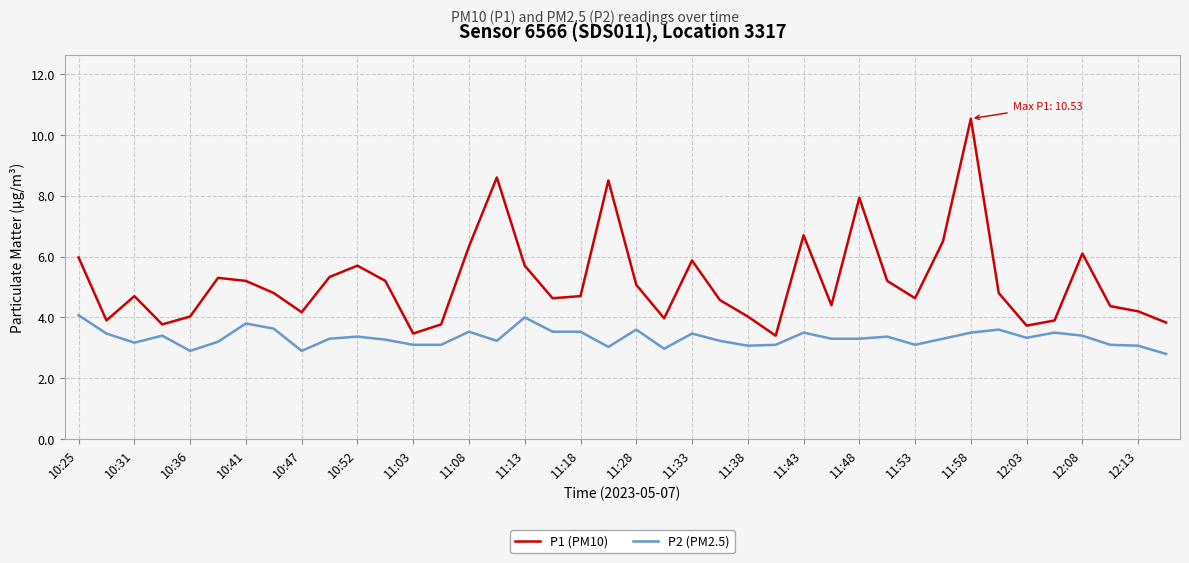

What is the difference between the maximum and minimum values in the P1 (PM10) series?

7.1